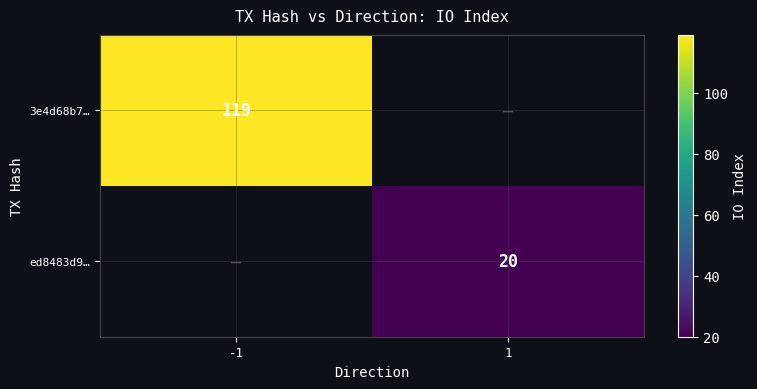

The value of 3e4d68b7… at -1 is 119. True or false?

True